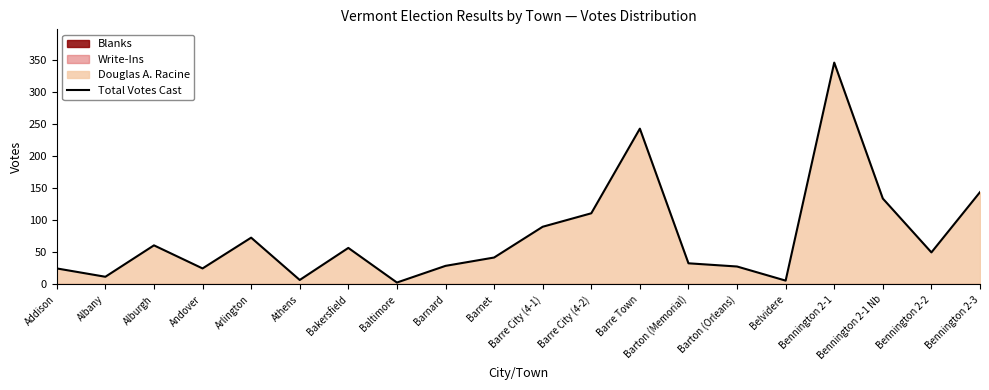

At which category does the chart reach its minimum across all series?

Baltimore